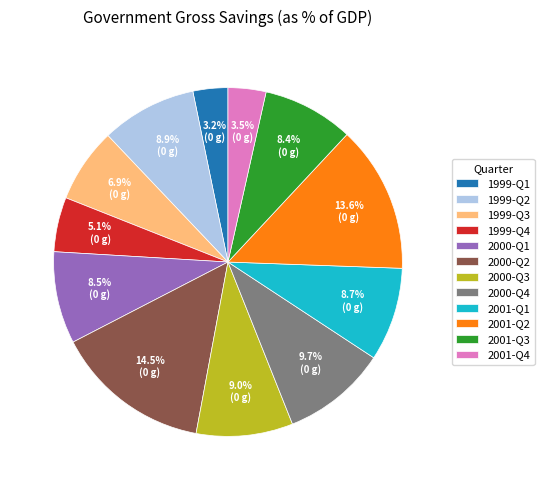

Is the sum of 2001-Q4 and 2001-Q3 greater than half?

No